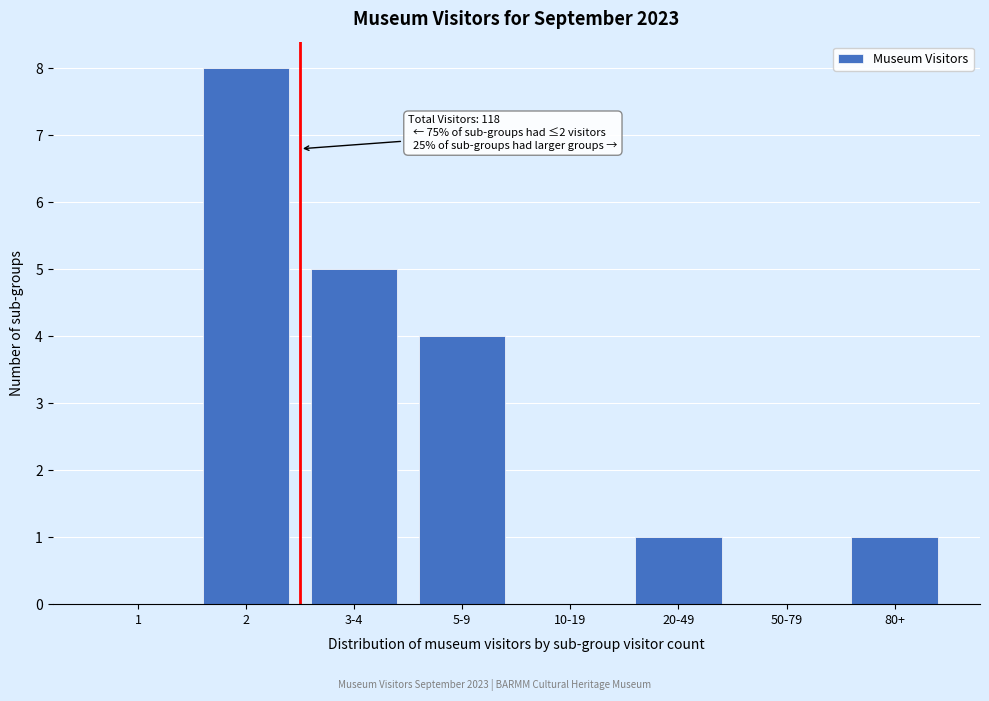

Reading left to right, what are all the values shown in this chart?

1=0	2=8	3-4=5	5-9=4	10-19=0	20-49=1	50-79=0	80+=1